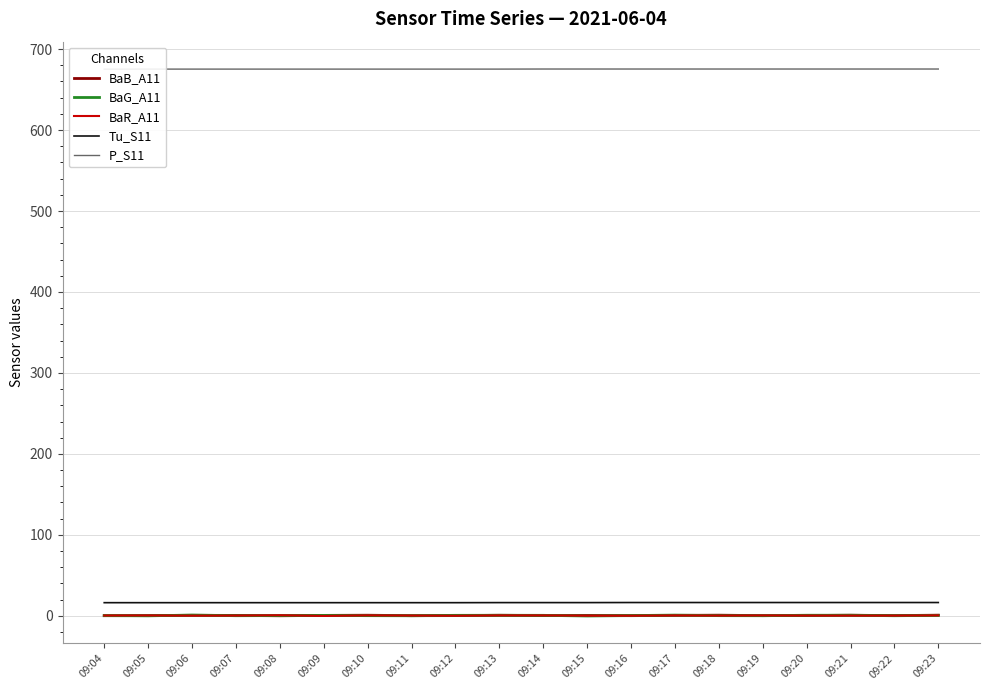

What is the difference between the BaB_A11 values at 09:23 and 09:06?

0.2